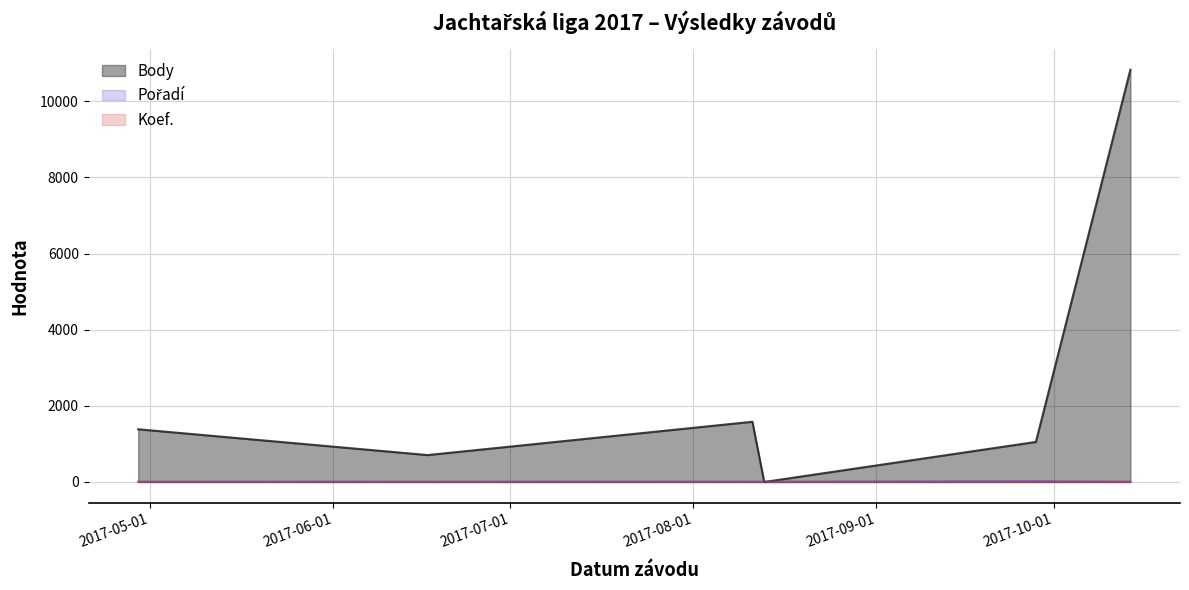

Where do Pořadí and Body first cross each other?

2017-08-11 and 2017-08-13